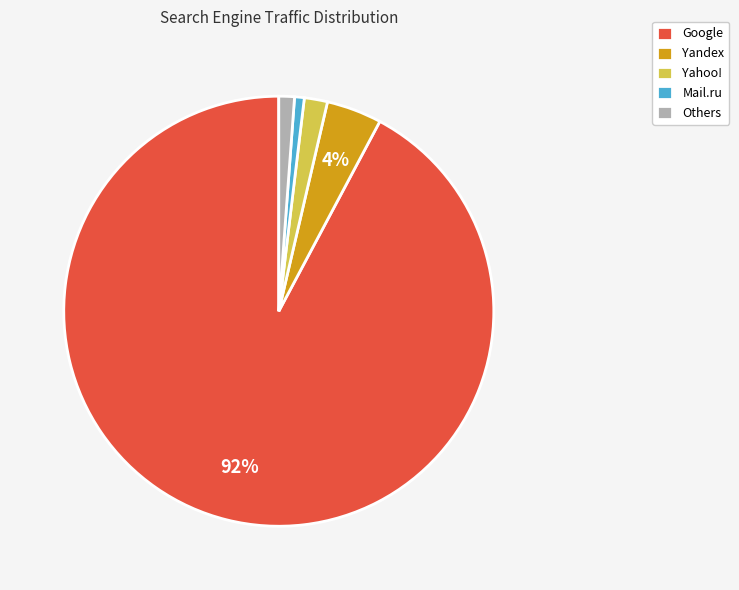

Do Yahoo! and Yandex together represent more than half of the pie?

No